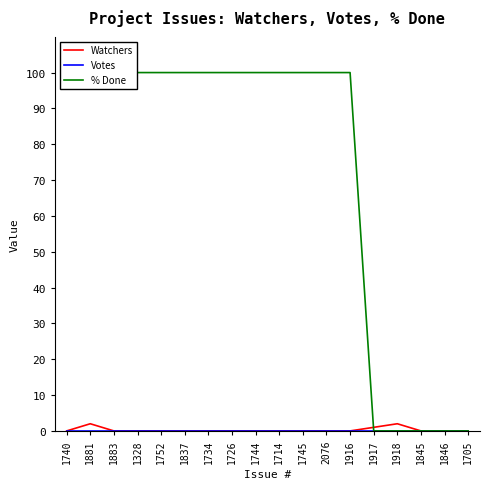

True or false: Votes has more than 0 interior local peaks.

False